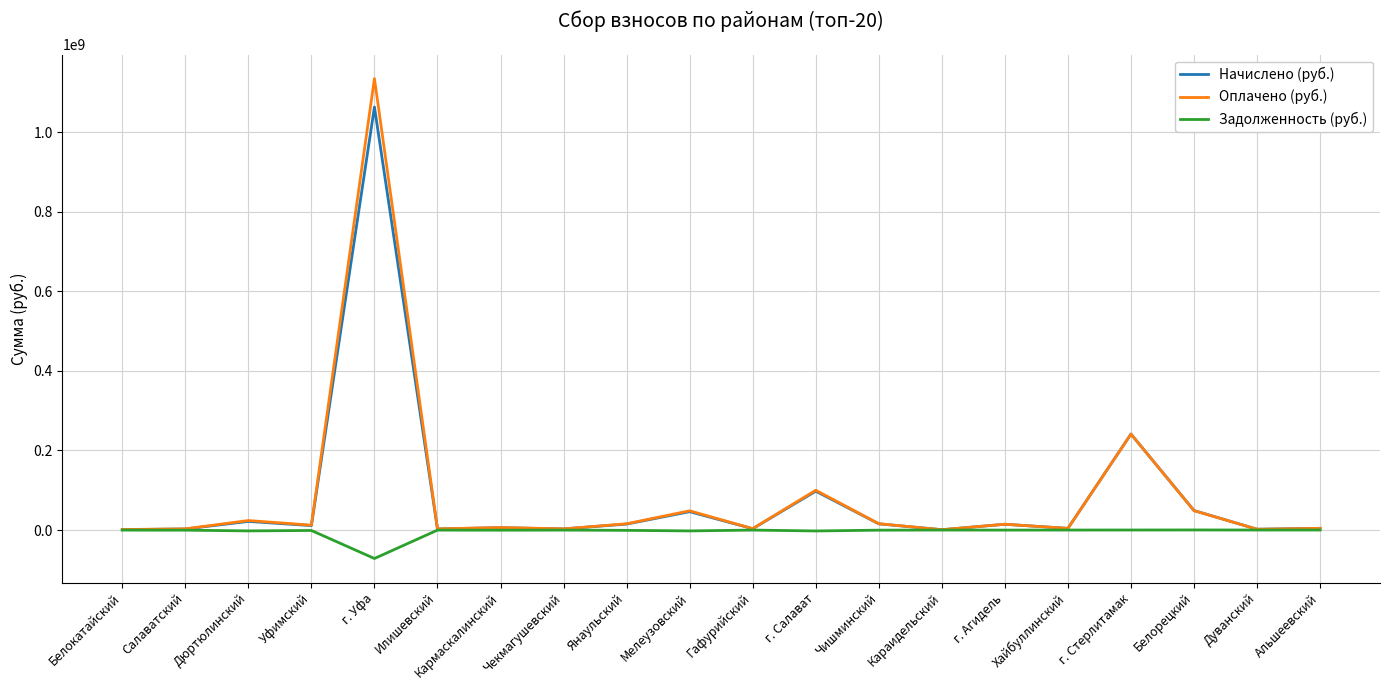

How many values in the Оплачено (руб.) series are below 12246188?

10